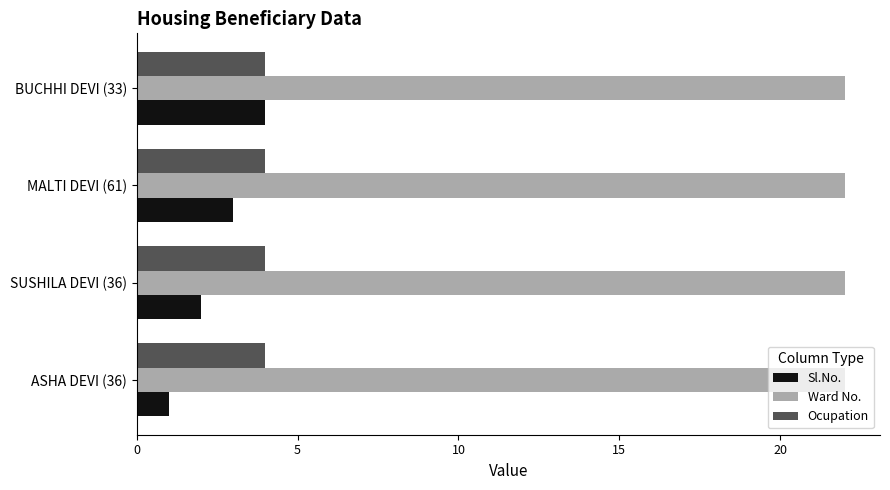

Rank the categories by Sl.No. value from lowest to highest.

ASHA DEVI (36), SUSHILA DEVI (36), MALTI DEVI (61), BUCHHI DEVI (33)